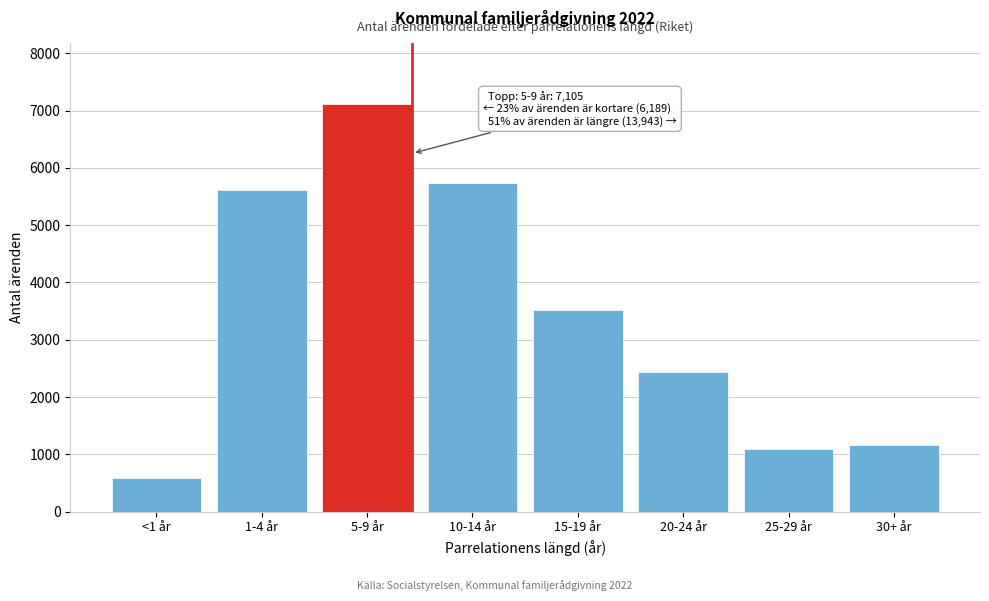

Reading left to right, list all the values displayed in this chart.

<1 år=582	1-4 år=5607	5-9 år=7105	10-14 år=5734	15-19 år=3515	20-24 år=2431	25-29 år=1092	30+ år=1171